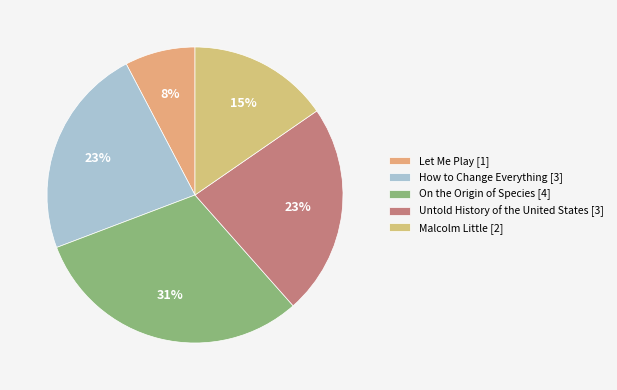

How many segments does this pie chart have?

5